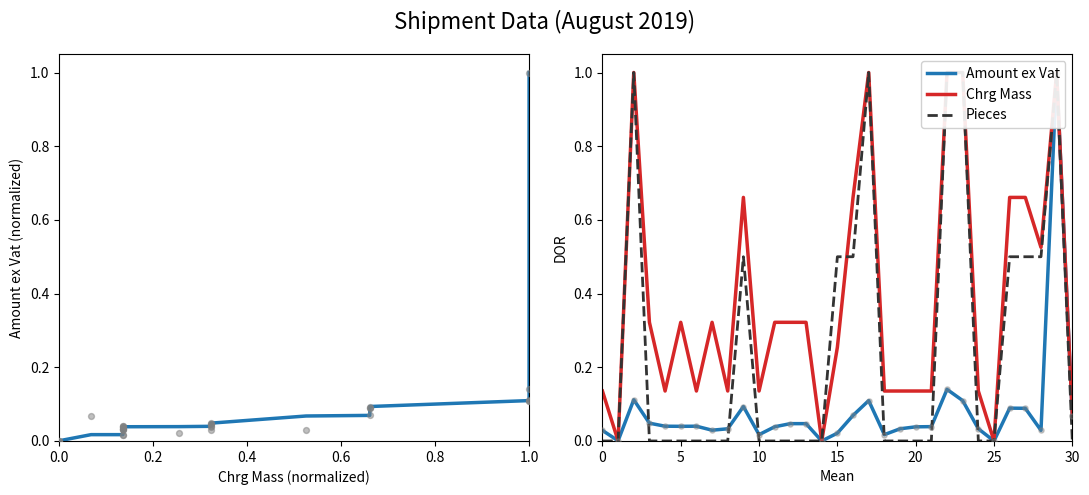

What is the total value across all series at 7?

0.4